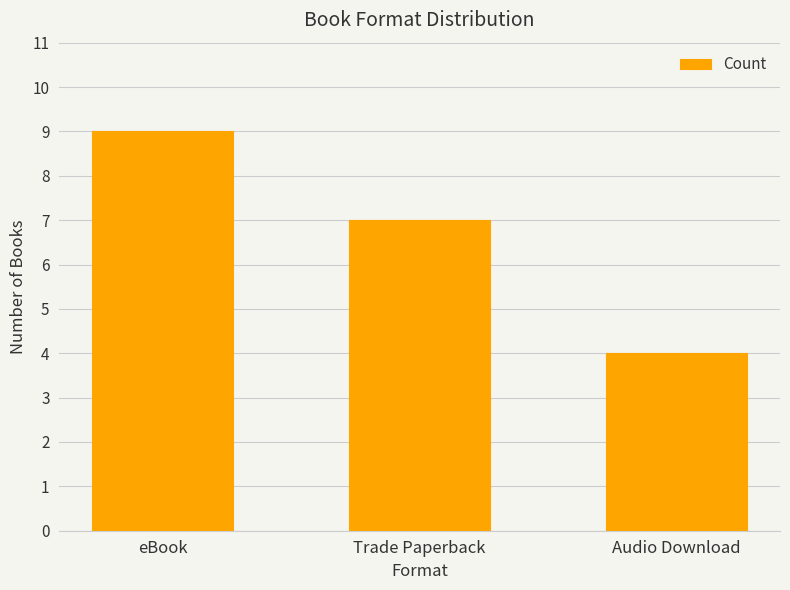

What is the value of the 3rd bar from the left?

4